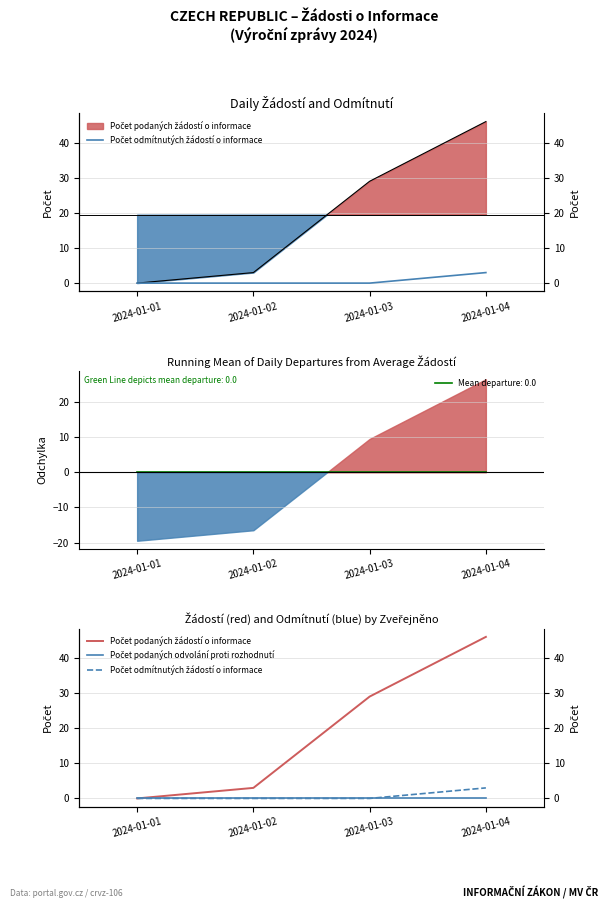

What is the total value across all series at 2024-01-04?

49